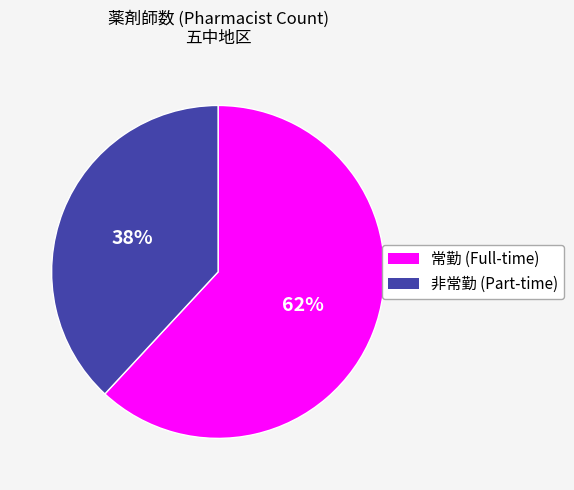

Does 非常勤 (Part-time) account for over 50% of the chart?

No